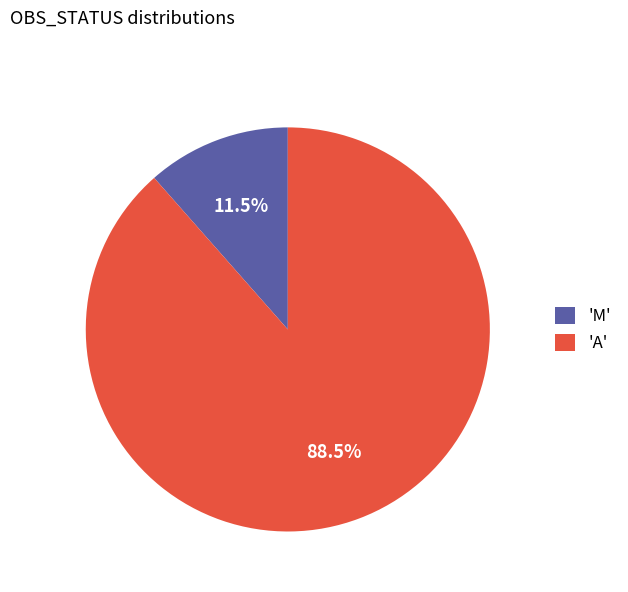

How much of the chart is everything except 'A'?

11.5%